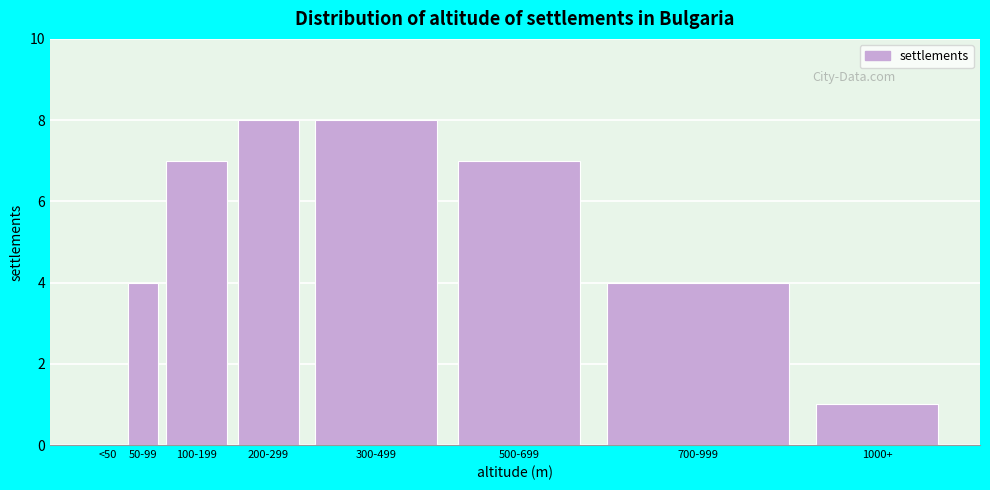

Reading left to right, extract all data points from this chart.

<50=0	50-99=4	100-199=7	200-299=8	300-499=8	500-699=7	700-999=4	1000+=1